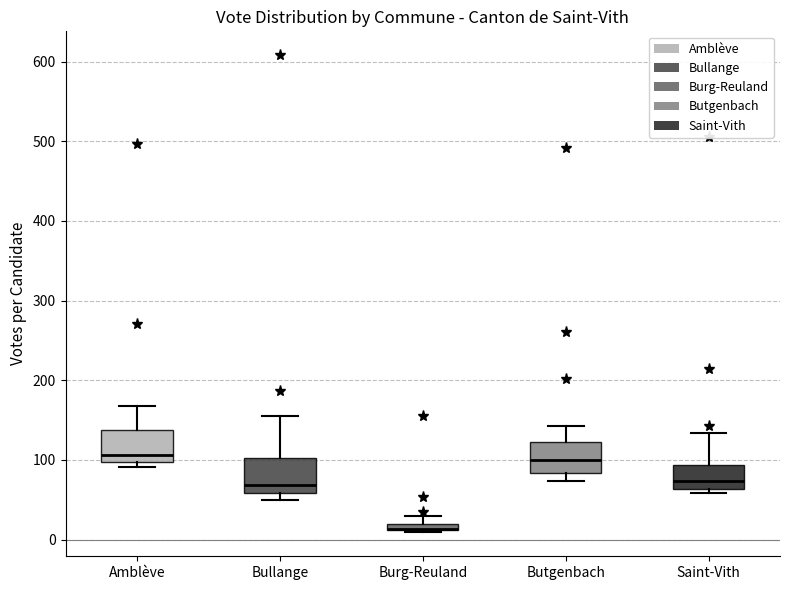

Where is the upper edge of the box for Amblève on the y-axis? The values are not printed on the chart, so give them approximately, as read against the axis.

140